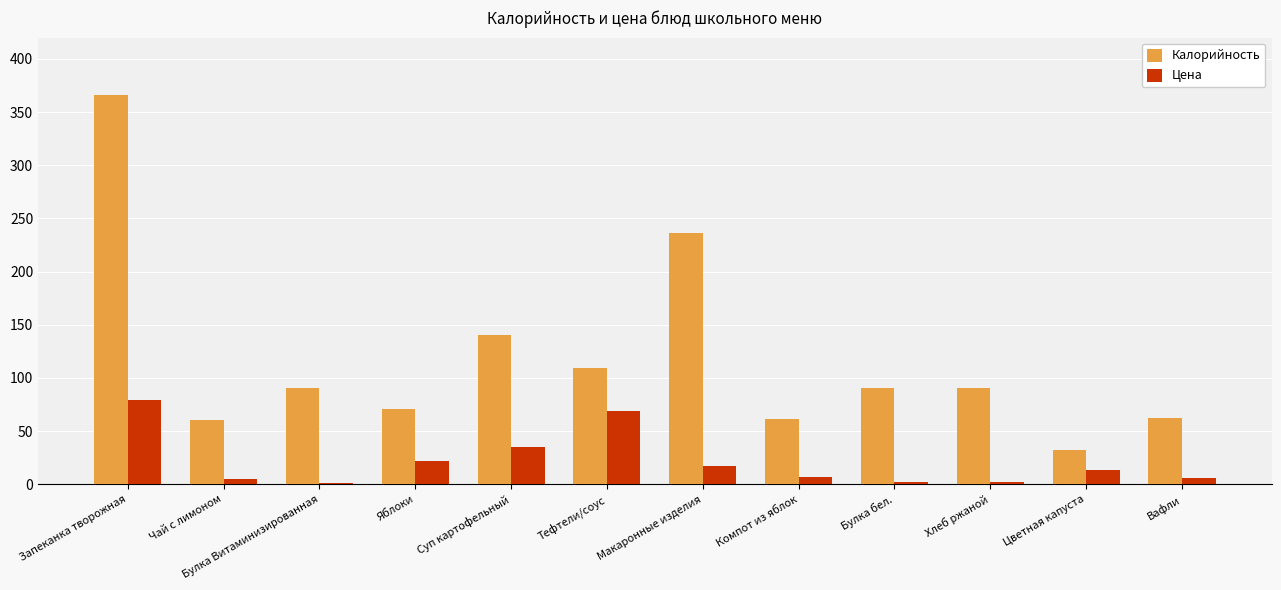

What is the difference between the maximum and second lowest values in the Цена series?

77.3